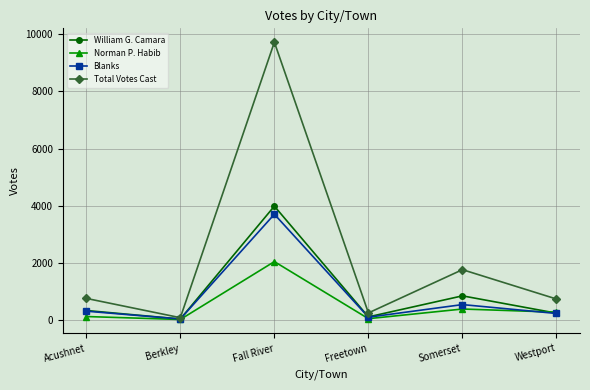

The value of Norman P. Habib at Fall River is 2041. True or false?

True